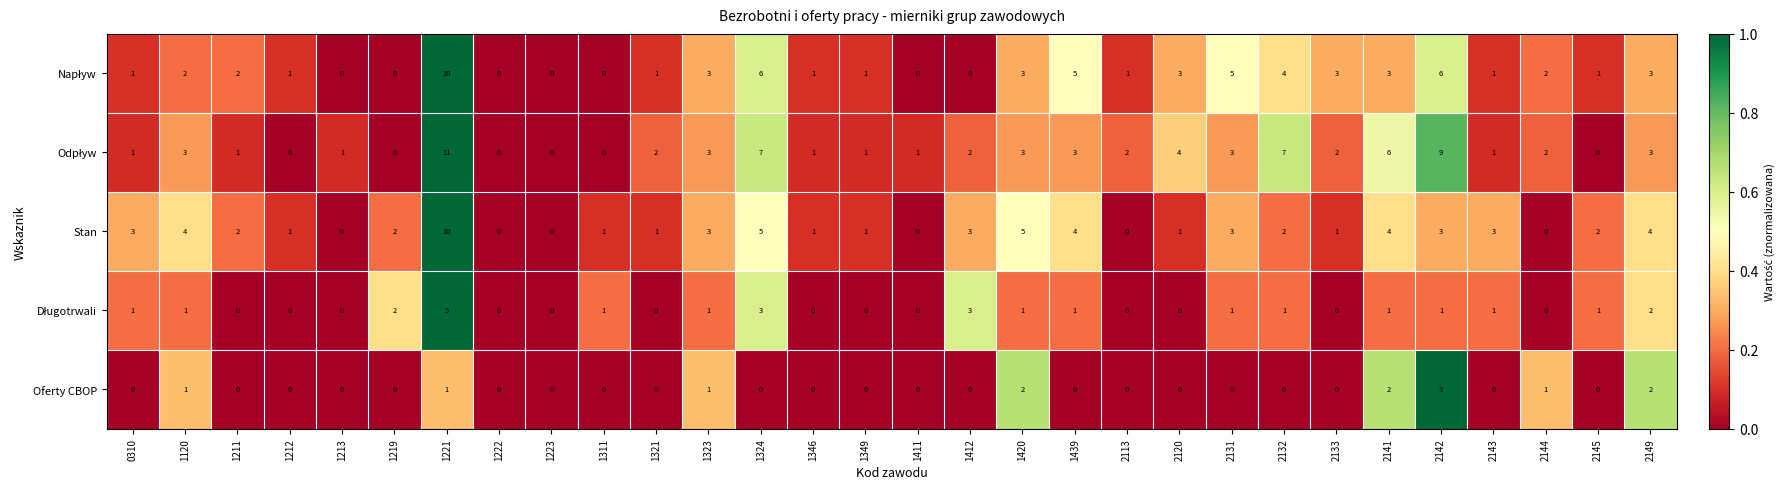

At which category is the sum across all series the highest?

1221